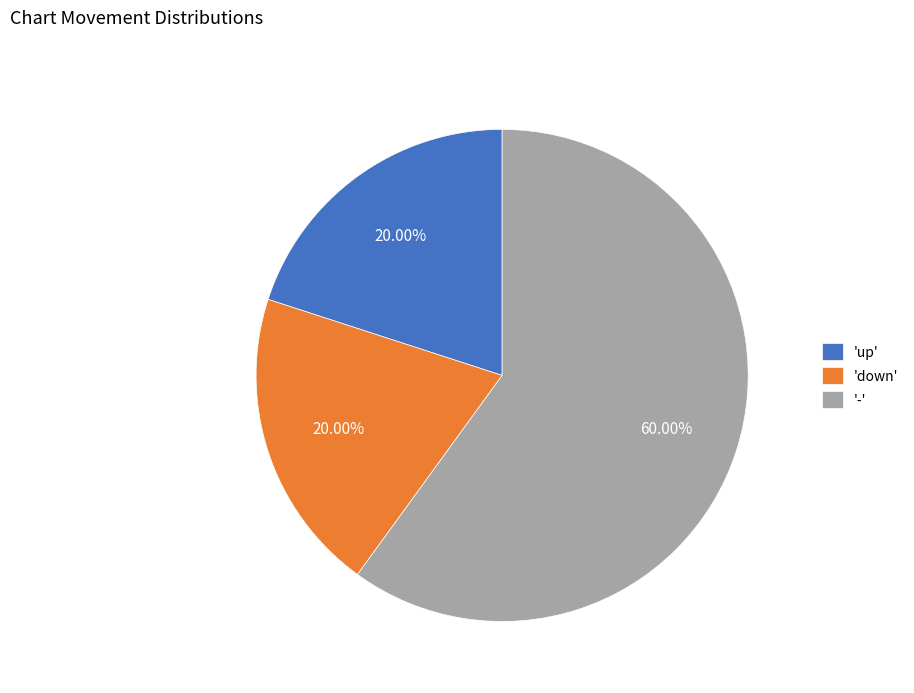

Which slice is the largest?

'-'